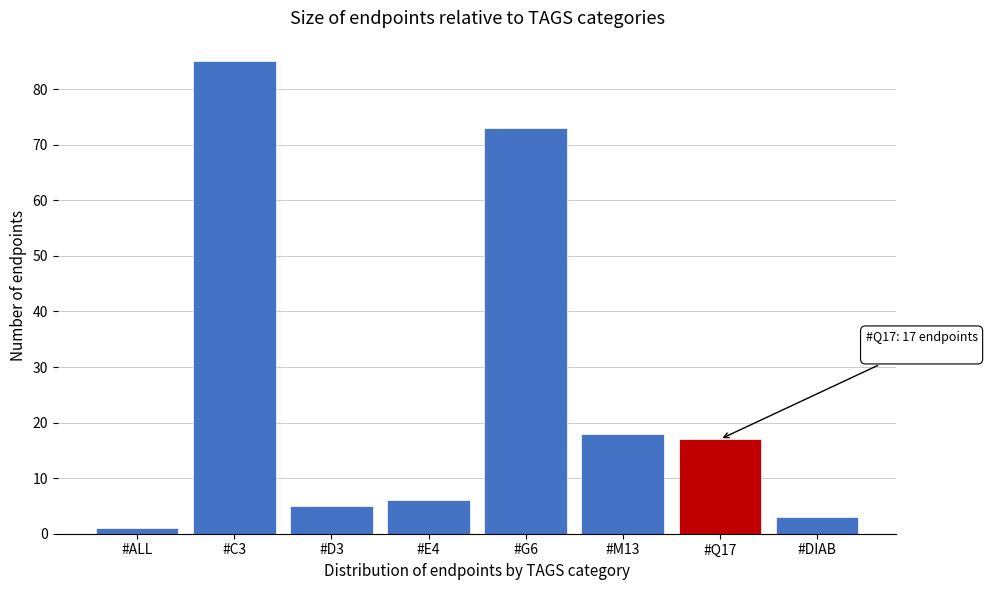

Reading right to left, list all the values displayed in this chart.

#DIAB=3	#Q17=17	#M13=18	#G6=73	#E4=6	#D3=5	#C3=85	#ALL=1